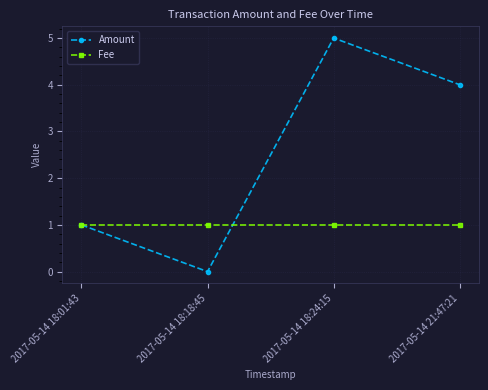

How many distinct data groups are displayed?

2